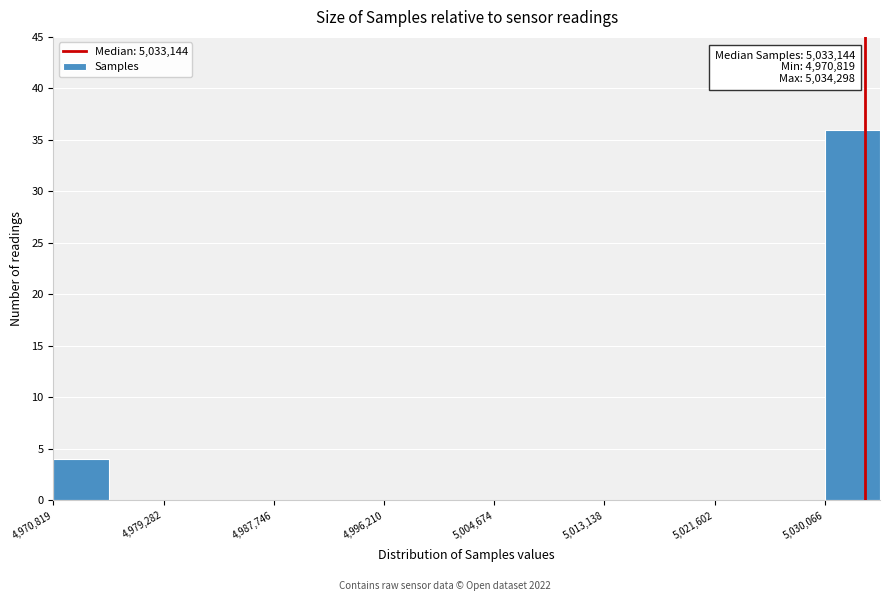

Over which range of the x-axis is the bar tallest?

5030000 to 5034000